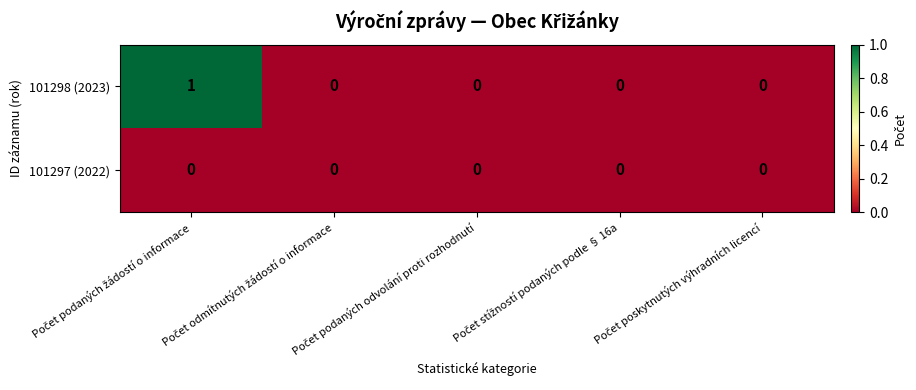

Which series has the largest range (max minus min)?

101298 (2023)